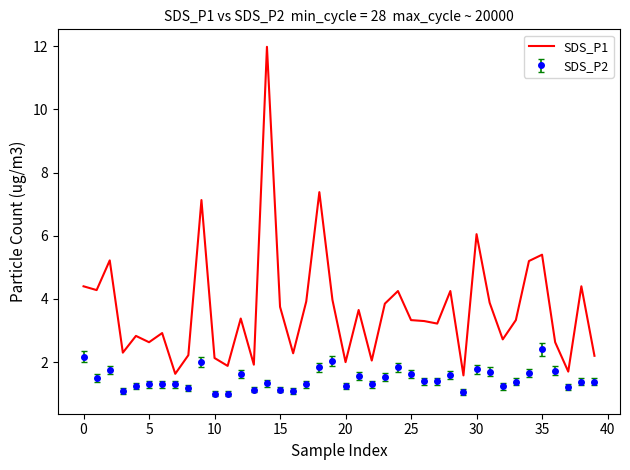

What is the minimum value for SDS_P2?

1.0